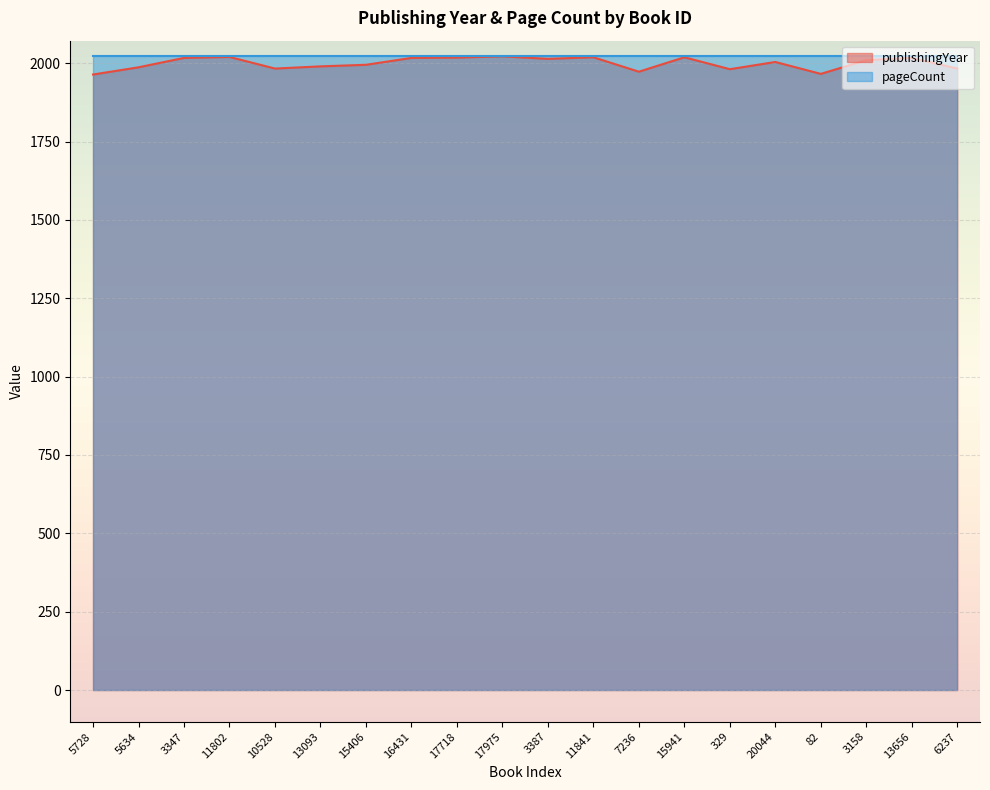

What is the value of the 5th point from the left?

1983